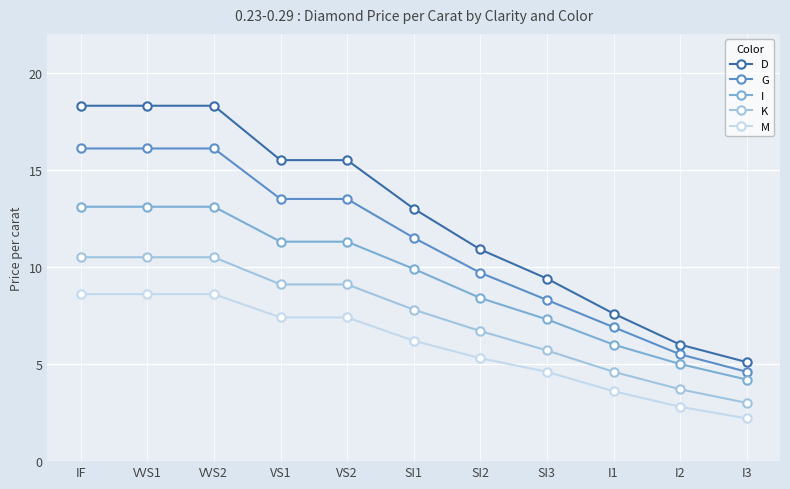

Reading left to right, what are all the values shown in this chart?

D: IF=18.3	VVS1=18.3	VVS2=18.3	VS1=15.5	VS2=15.5	SI1=13.0	SI2=10.9	SI3=9.4	I1=7.6	I2=6.0	I3=5.1
G: IF=16.1	VVS1=16.1	VVS2=16.1	VS1=13.5	VS2=13.5	SI1=11.5	SI2=9.7	SI3=8.3	I1=6.9	I2=5.5	I3=4.6
I: IF=13.1	VVS1=13.1	VVS2=13.1	VS1=11.3	VS2=11.3	SI1=9.9	SI2=8.4	SI3=7.3	I1=6.0	I2=5.0	I3=4.2
K: IF=10.5	VVS1=10.5	VVS2=10.5	VS1=9.1	VS2=9.1	SI1=7.8	SI2=6.7	SI3=5.7	I1=4.6	I2=3.7	I3=3.0
M: IF=8.6	VVS1=8.6	VVS2=8.6	VS1=7.4	VS2=7.4	SI1=6.2	SI2=5.3	SI3=4.6	I1=3.6	I2=2.8	I3=2.2